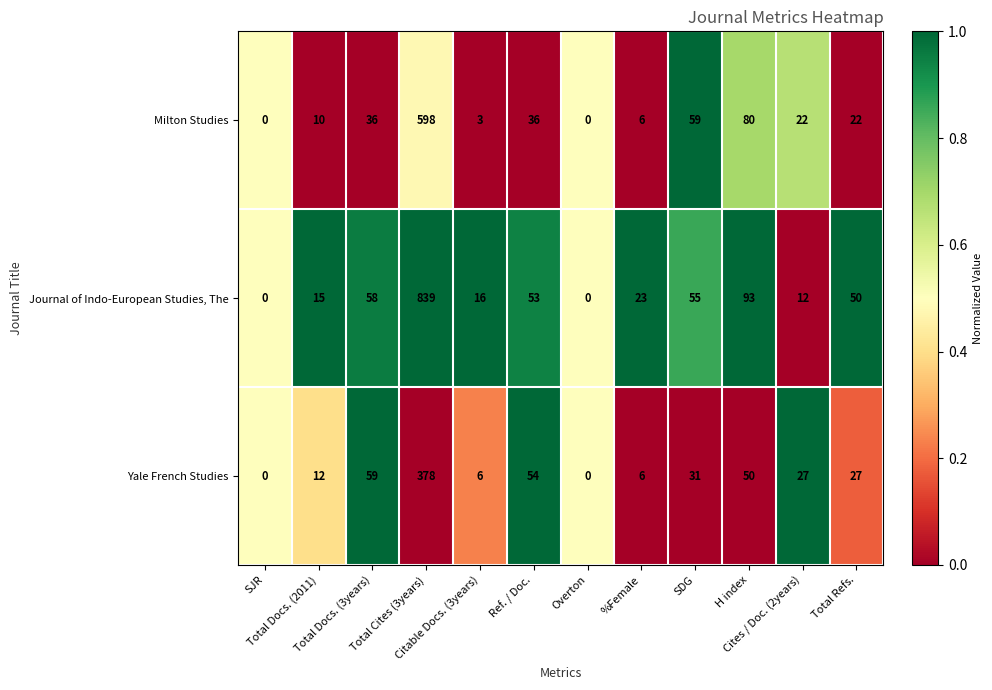

What is the difference between the second highest and second lowest values in the Yale French Studies series?

59